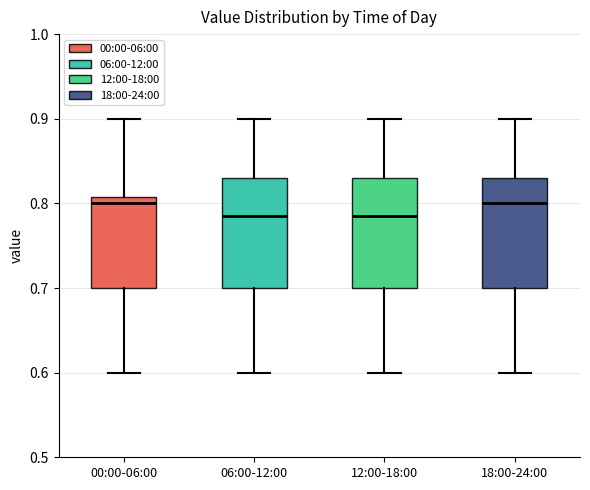

Reading left to right, transcribe this box plot: for each box, give where its median line is, the range the box spans, and where its two whiskers end, as read against the y-axis. The values are not printed on the chart, so give them approximately, as read against the axis.

00:00-06:00: median 0.80, box 0.70 to 0.81, whiskers 0.60 to 0.90
06:00-12:00: median 0.79, box 0.70 to 0.83, whiskers 0.60 to 0.90
12:00-18:00: median 0.79, box 0.70 to 0.83, whiskers 0.60 to 0.90
18:00-24:00: median 0.80, box 0.70 to 0.83, whiskers 0.60 to 0.90